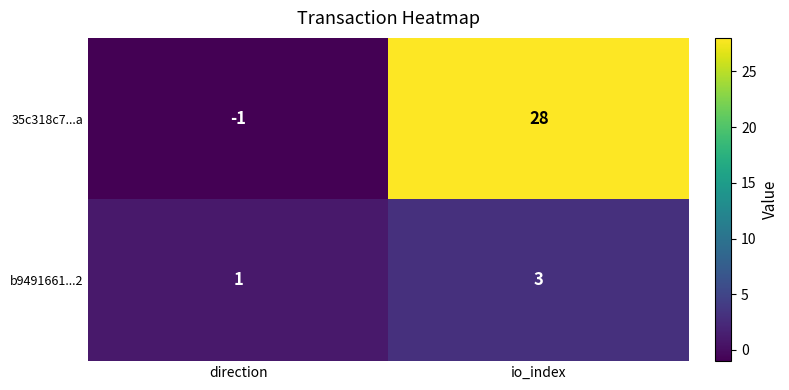

Which label corresponds to the largest value in the chart?

io_index